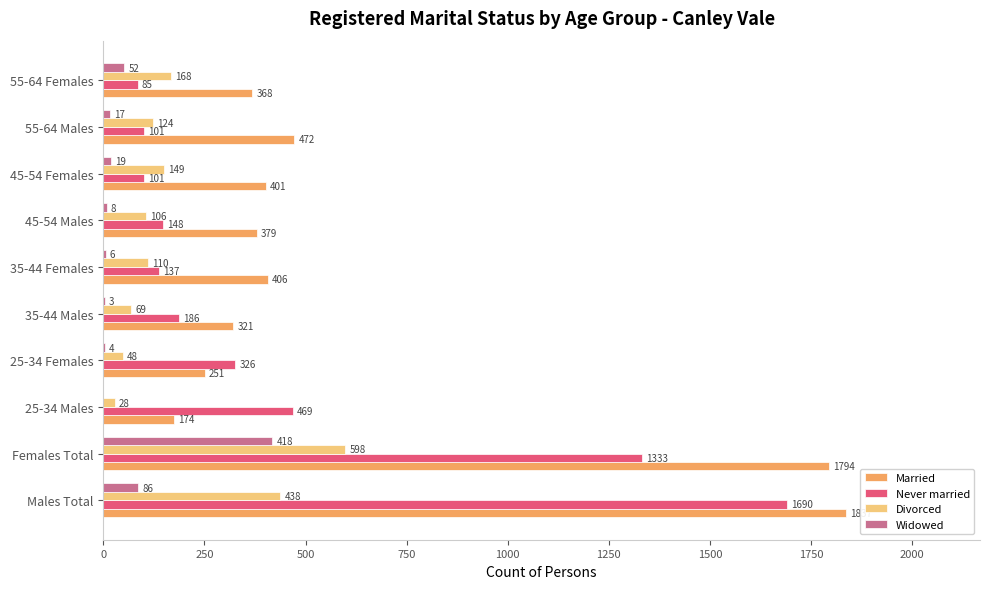

Where is Divorced nearest to the value 313?

Males Total